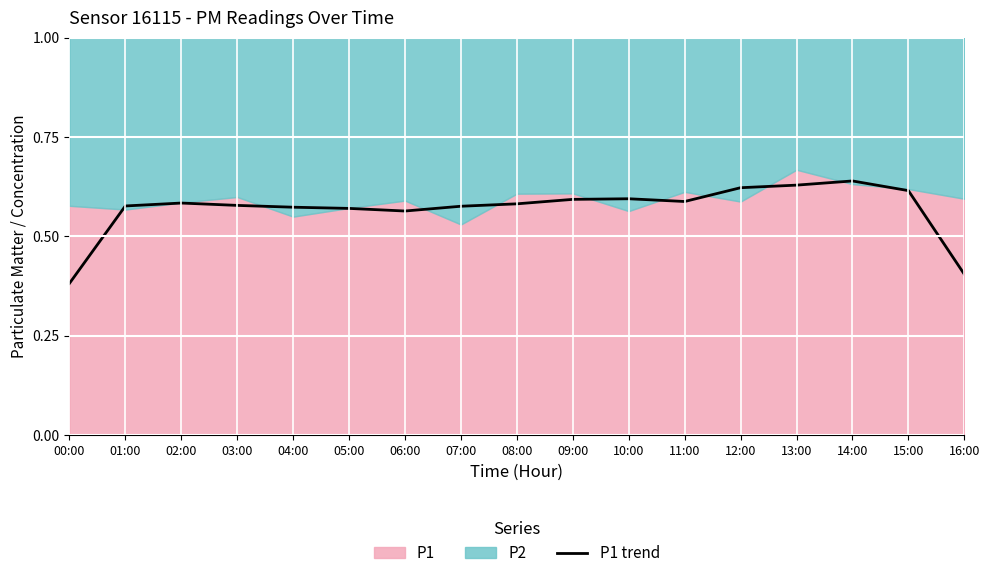

What is the value of the 5th point from the left?

0.6